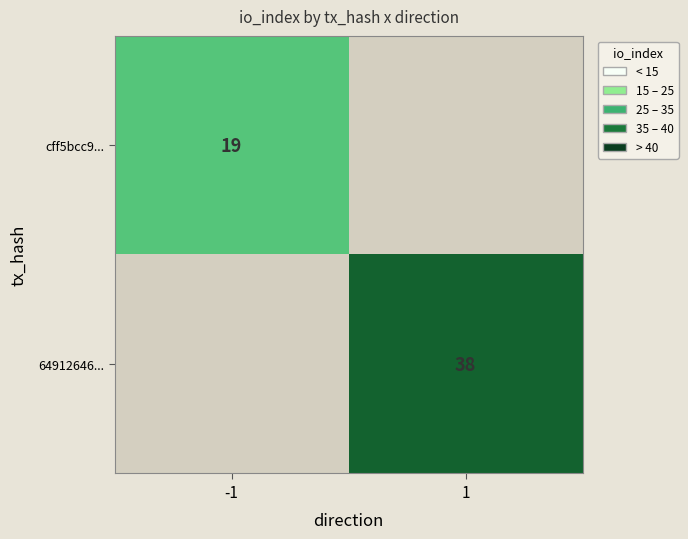

At which category does the chart reach its peak across all series?

1